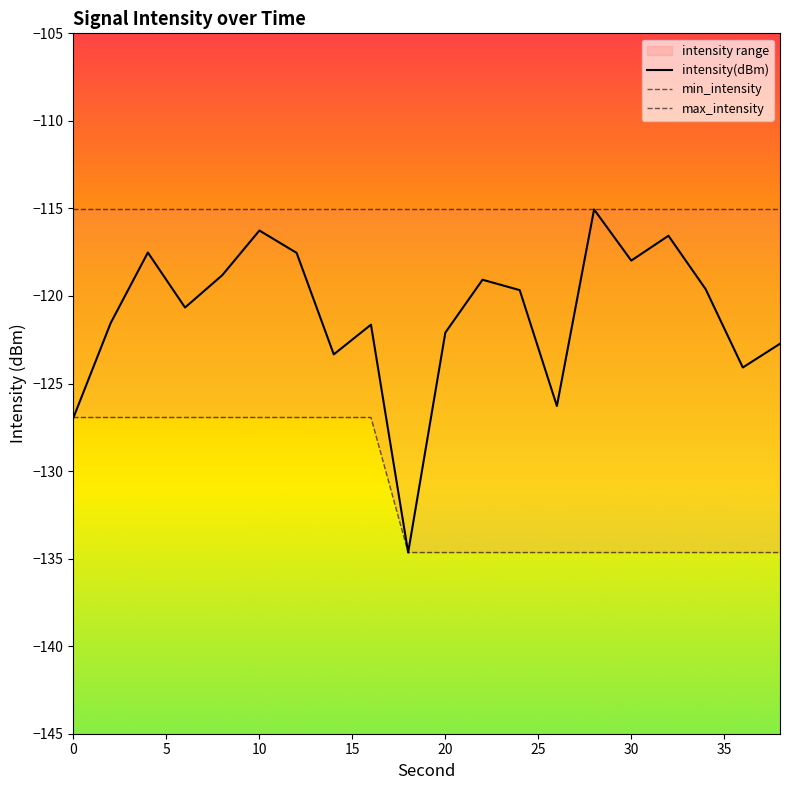

What is the difference between the highest and lowest values at 16?

5.3